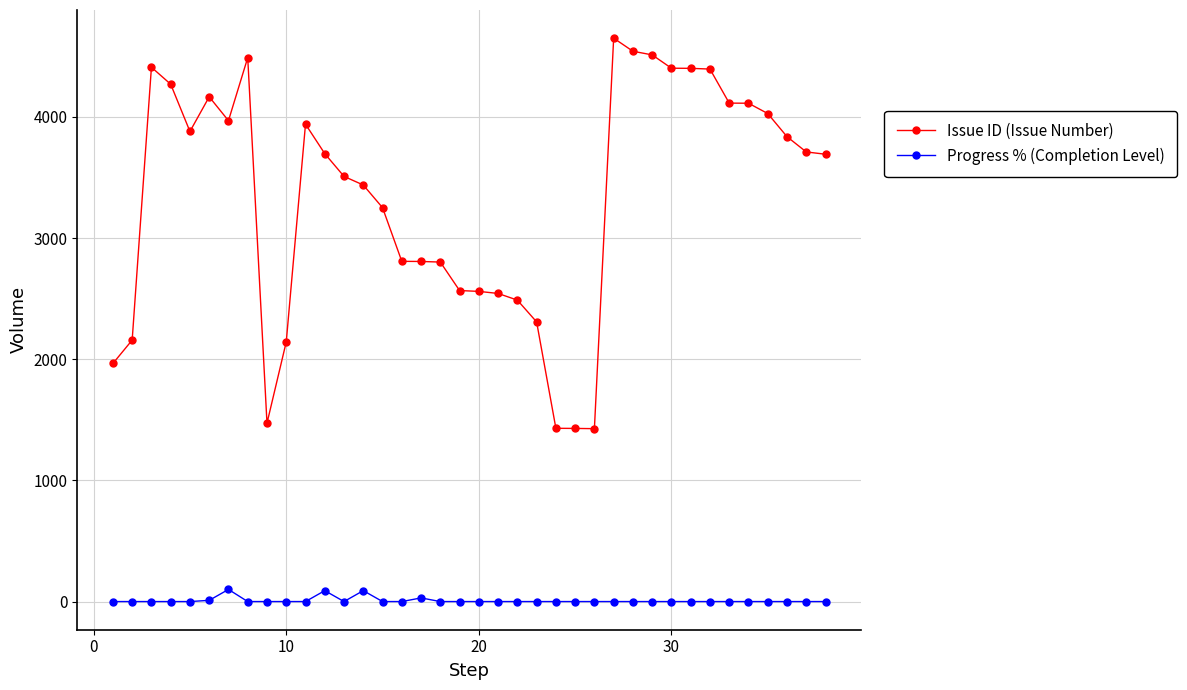

True or false: Progress % (Completion Level) and Issue ID (Issue Number) cross at least once.

False